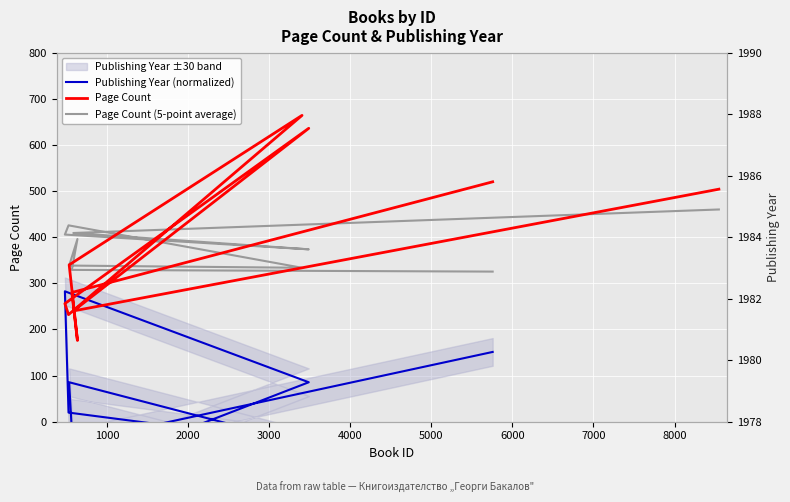

What is the value of the Publishing Year (normalized) point at the 4th from the left?

85.4